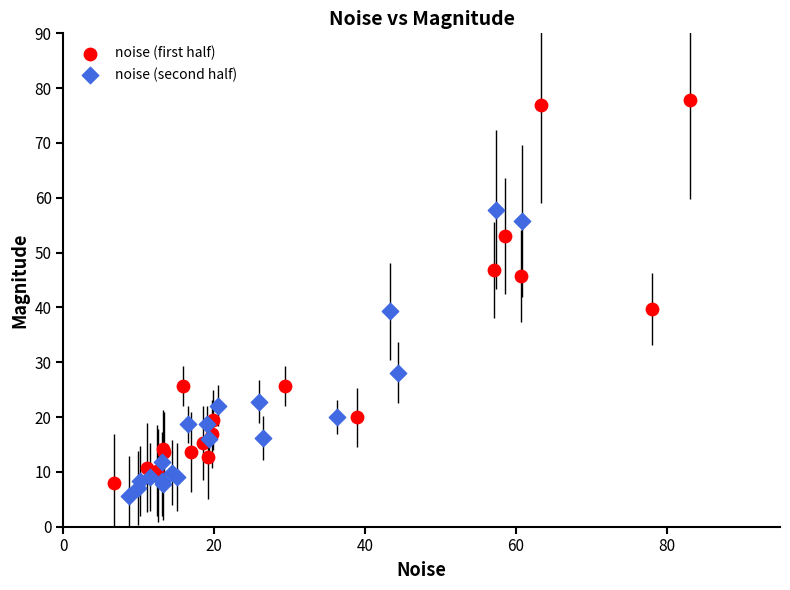

Which series has the largest Y range (max minus min)?

noise (first half)